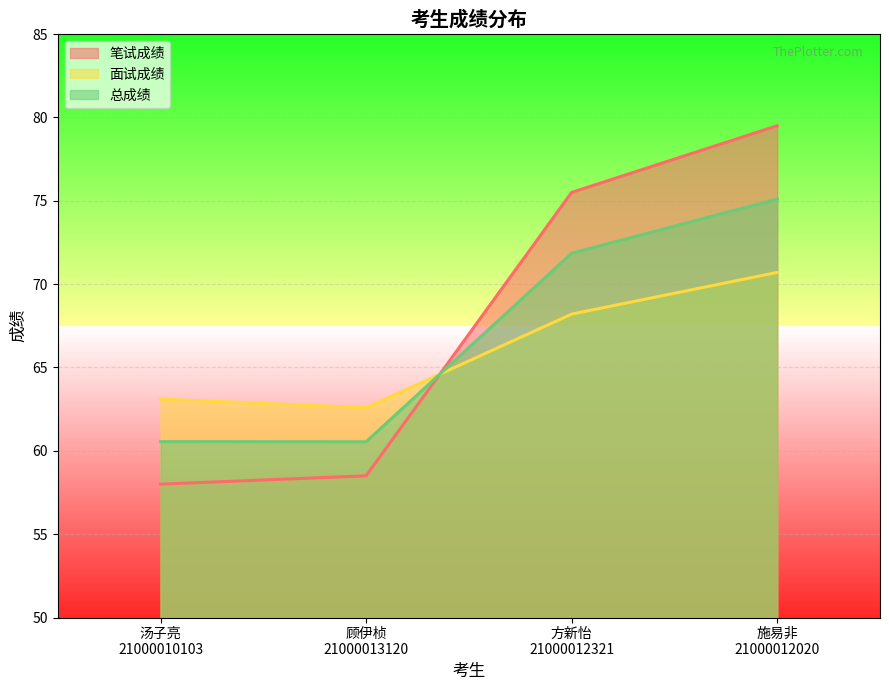

Reading left to right, extract all data points from this chart.

笔试成绩: 汤子亮
21000010103=58.0	顾伊桢
21000013120=58.5	方新怡
21000012321=75.5	施易非
21000012020=79.5
面试成绩: 汤子亮
21000010103=63.1	顾伊桢
21000013120=62.6	方新怡
21000012321=68.2	施易非
21000012020=70.7
总成绩: 汤子亮
21000010103=60.5	顾伊桢
21000013120=60.5	方新怡
21000012321=71.8	施易非
21000012020=75.1